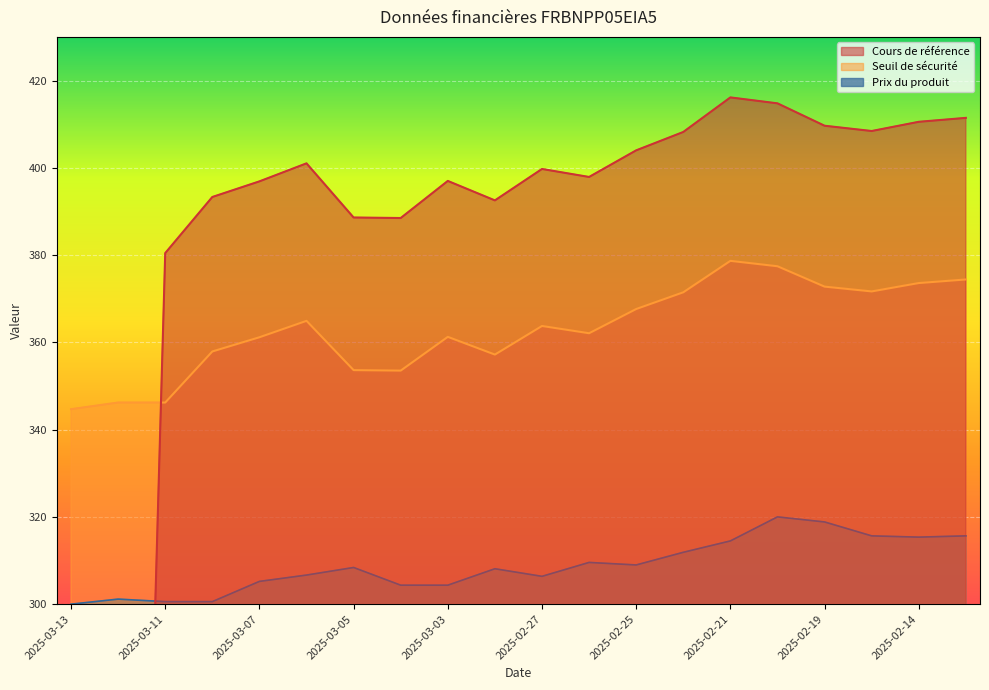

At which category does the chart reach its minimum across all series?

2025-03-13